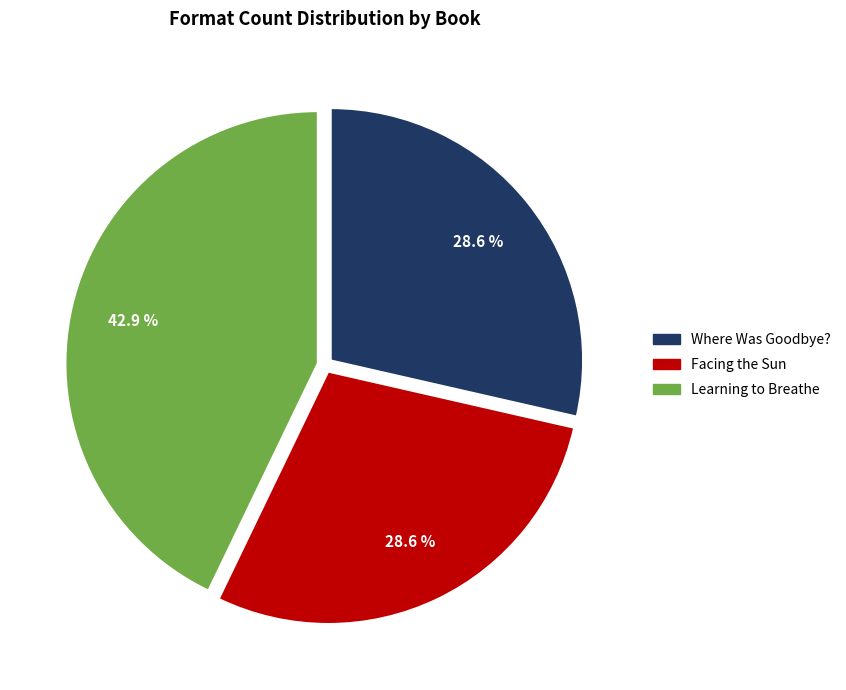

Do Where Was Goodbye? and Facing the Sun together represent more than half of the pie?

Yes